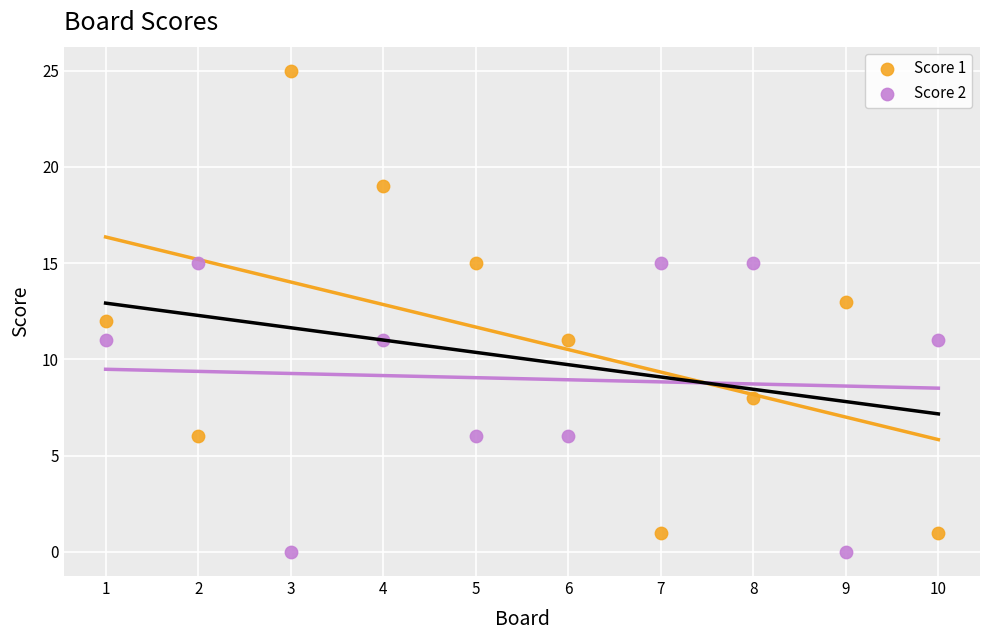

Across all data points, what is the range of Y values (max minus min)?

25